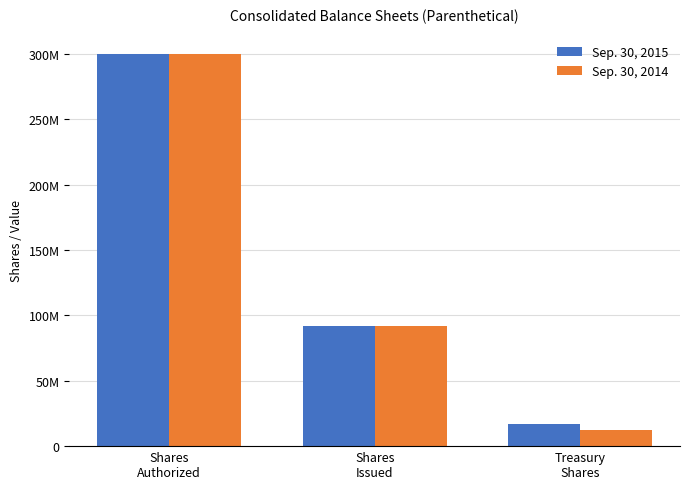

What are all the series names shown in the legend?

Sep. 30, 2015, Sep. 30, 2014